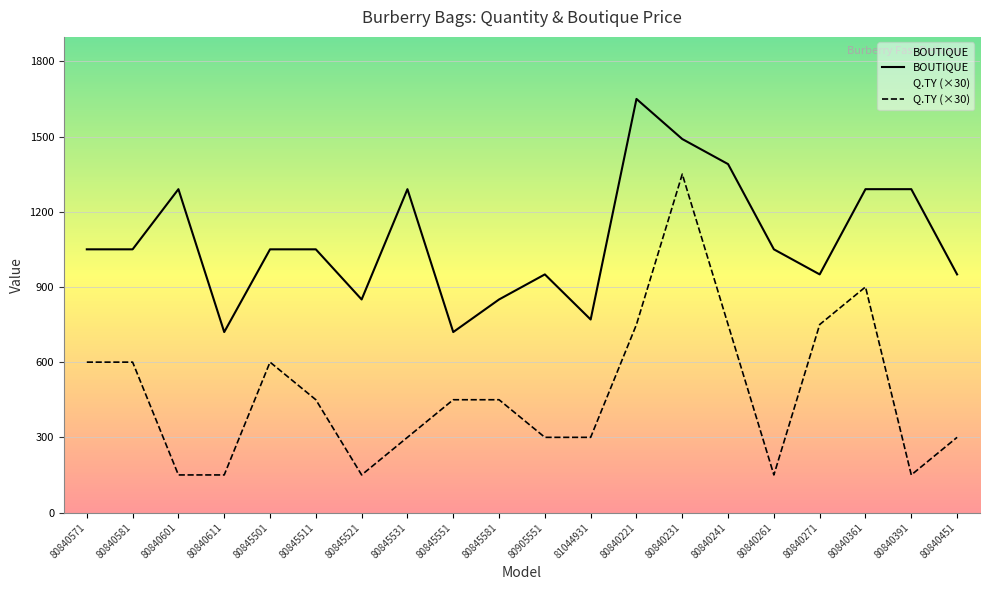

Which series has the widest spread of values?

Q.TY (×30)